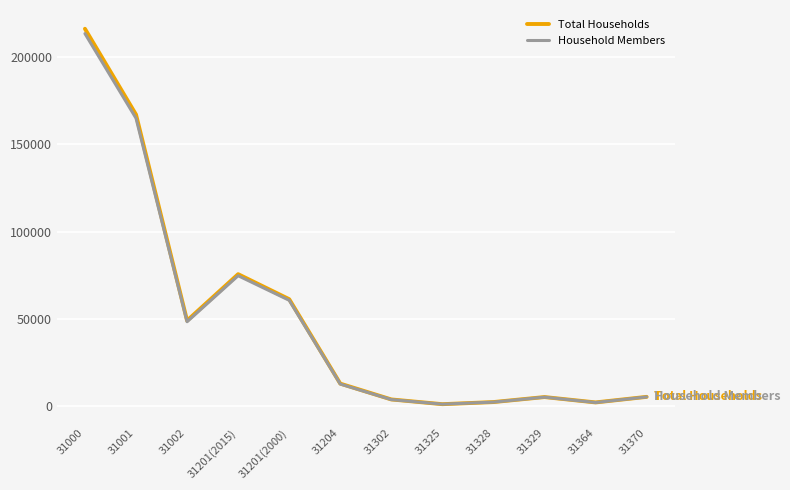

How many series are shown in this chart?

2